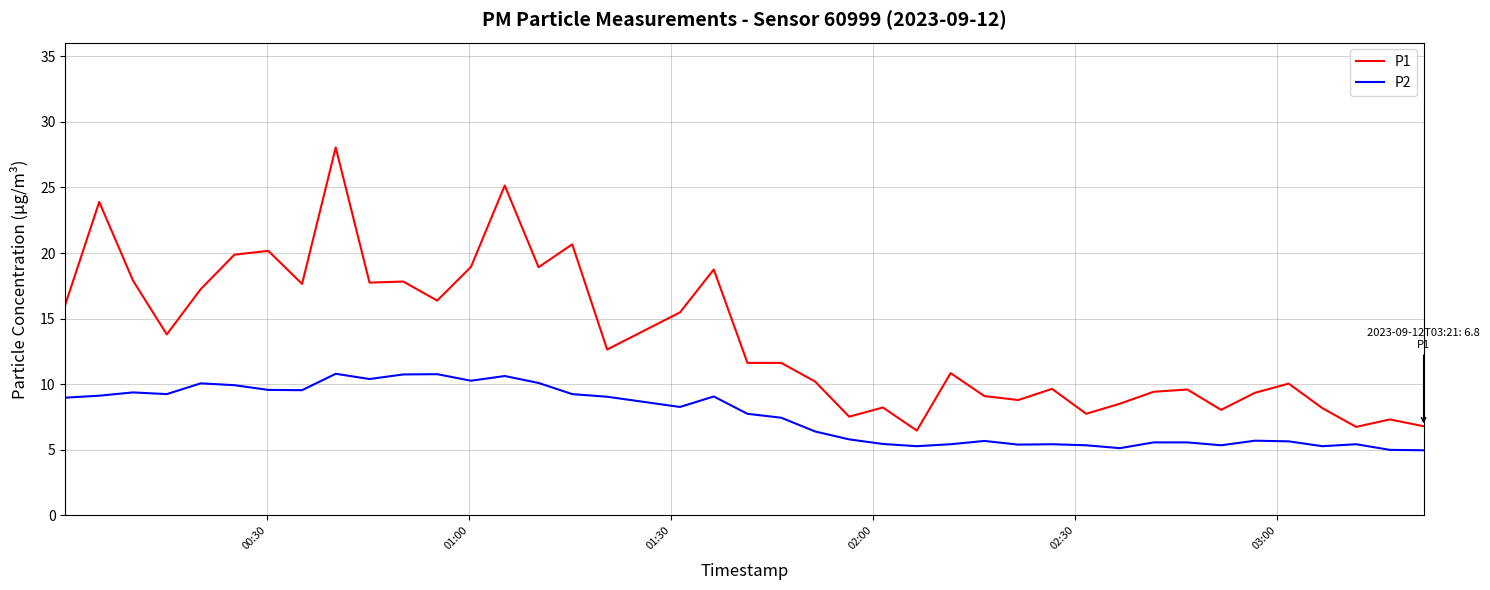

Is this an area chart (filled region under the line)?

No